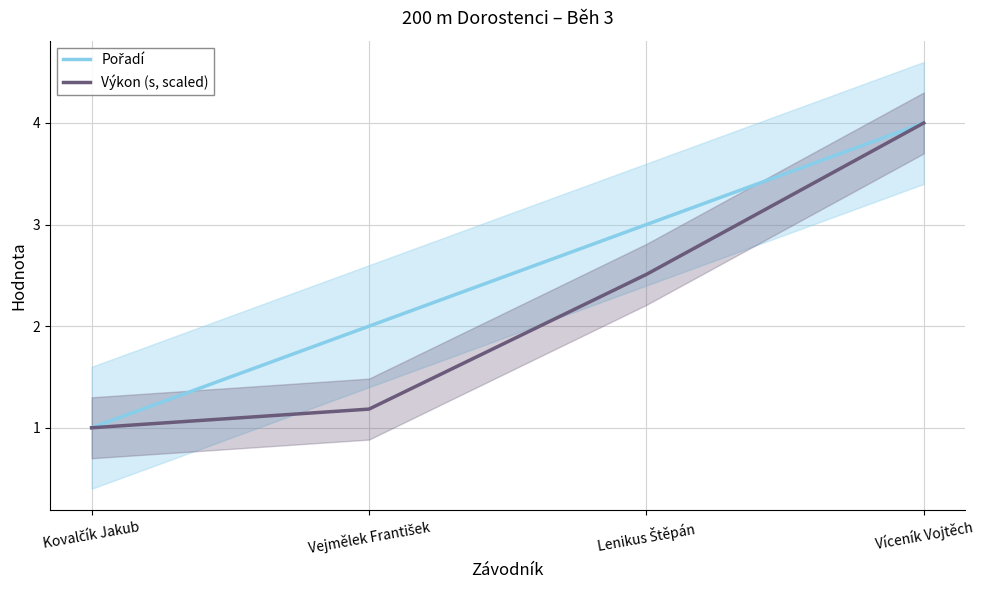

At which category does the chart reach its peak across all series?

Víceník Vojtěch